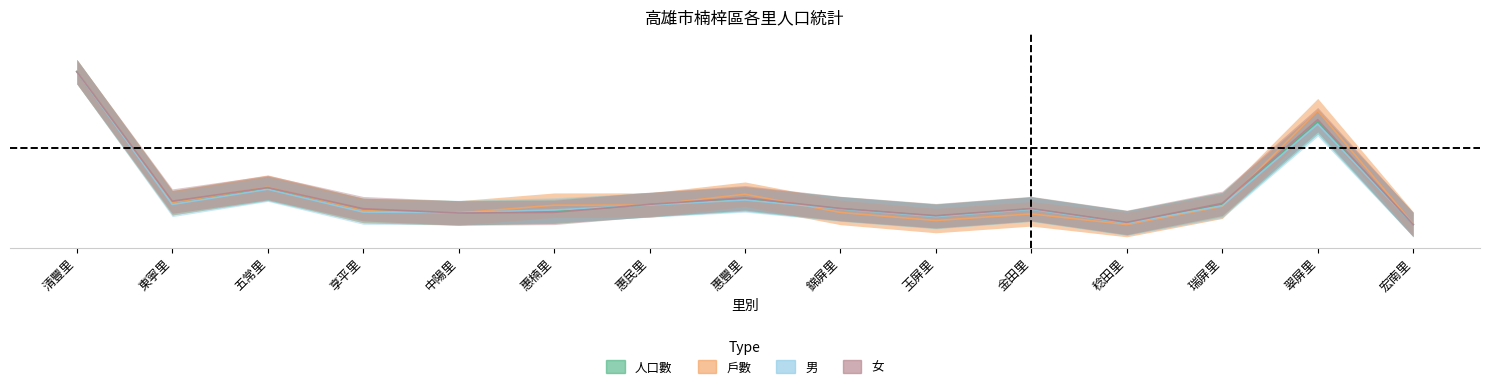

True or false: 戶數 has a value of 0.1 at 錦屏里.

True